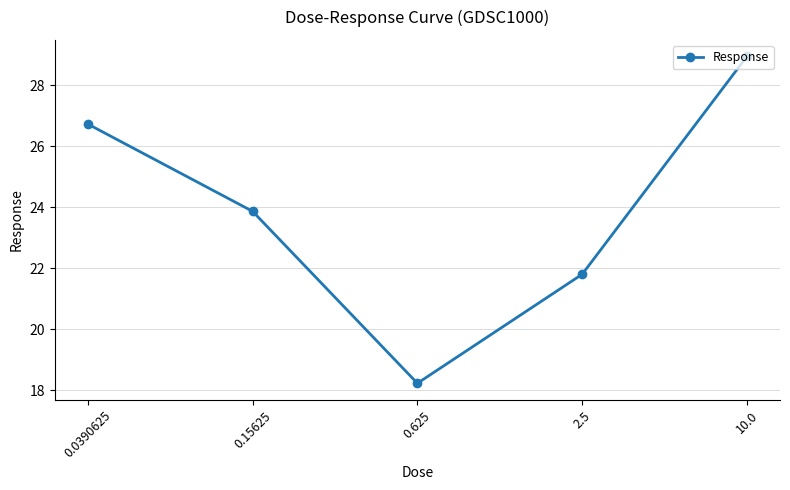

Between 10.0 and 2.5, which is larger?

10.0